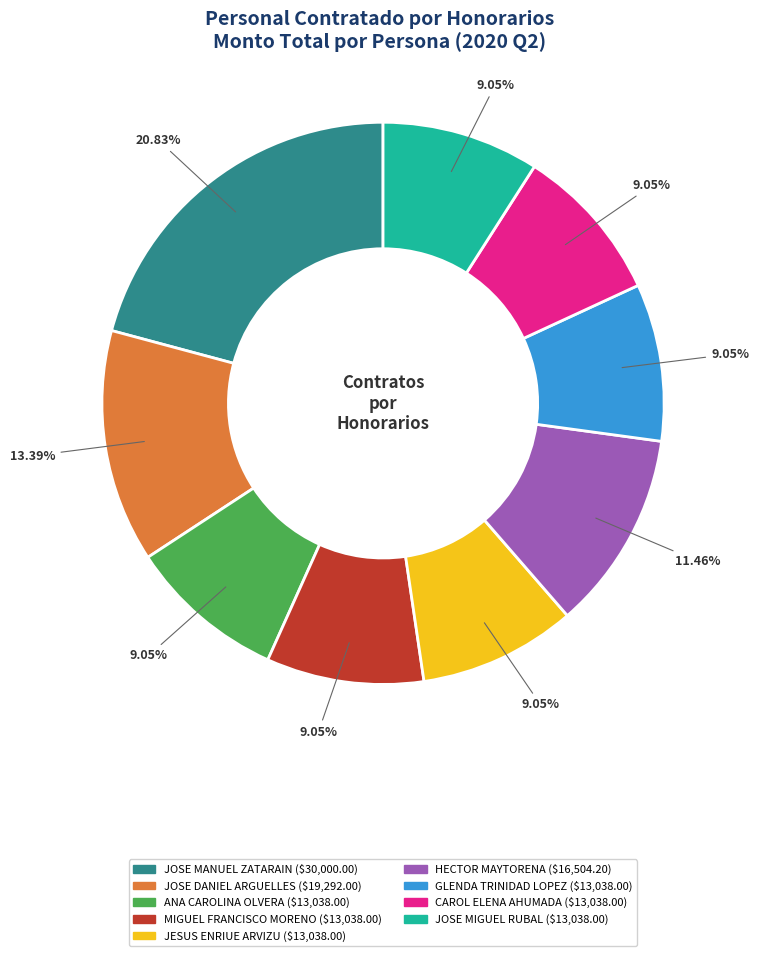

Is it true that JOSE DANIEL ARGUELLES is 13% of the pie?

True